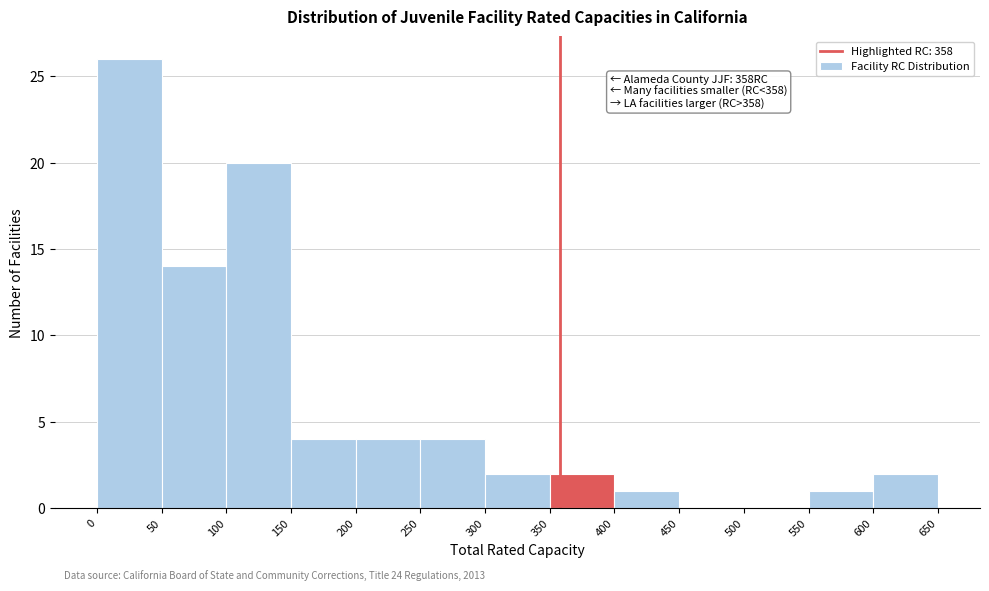

Over which range of the x-axis is the bar tallest?

0 to 50